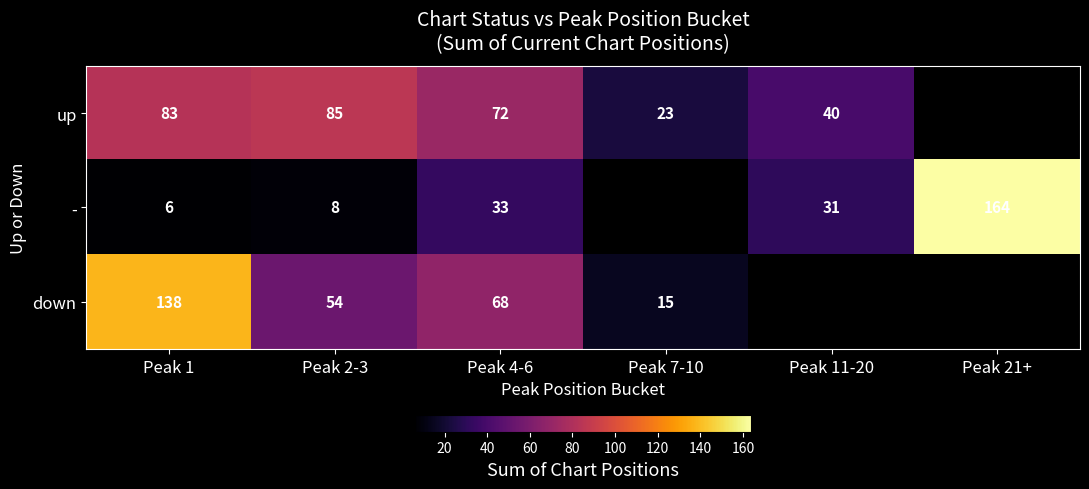

How many series are shown in this chart?

3